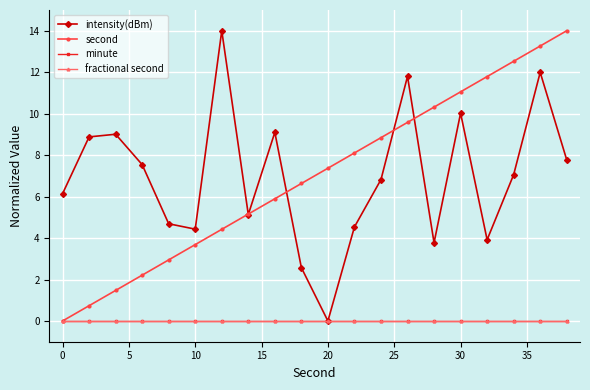

True or false: second and minute cross at least once.

False